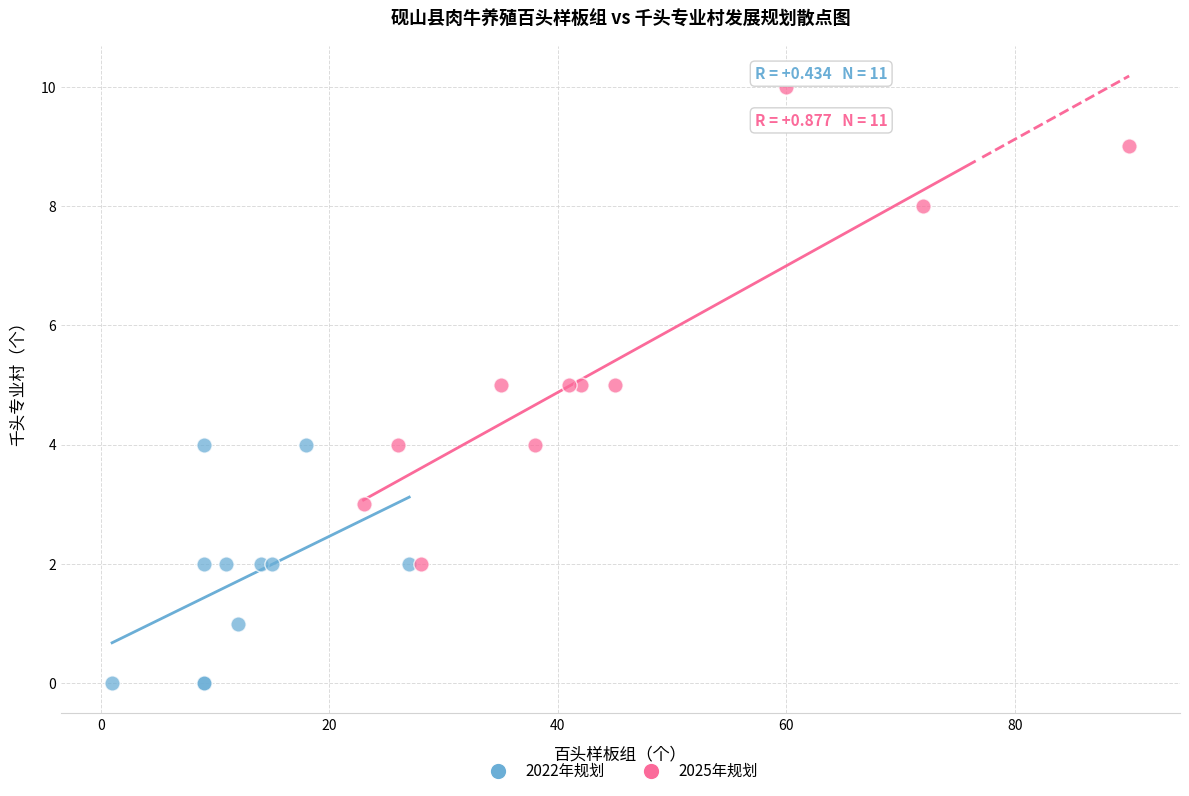

Which series reaches the minimum Y coordinate?

2022年规划